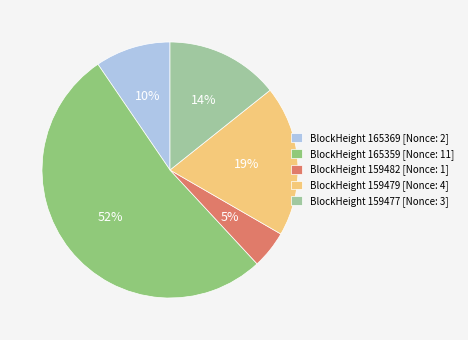

True or false: BlockHeight 165359 [Nonce: 11] accounts for 52% of the total.

True